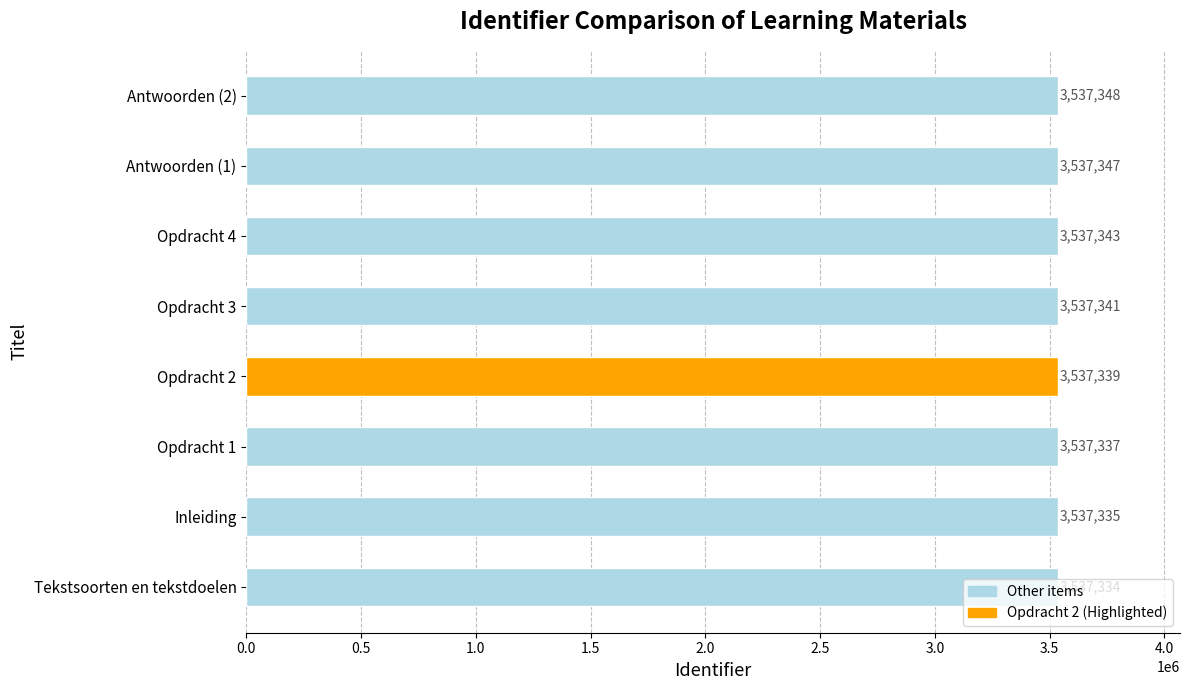

What is the minimum value shown in the chart?

3537334